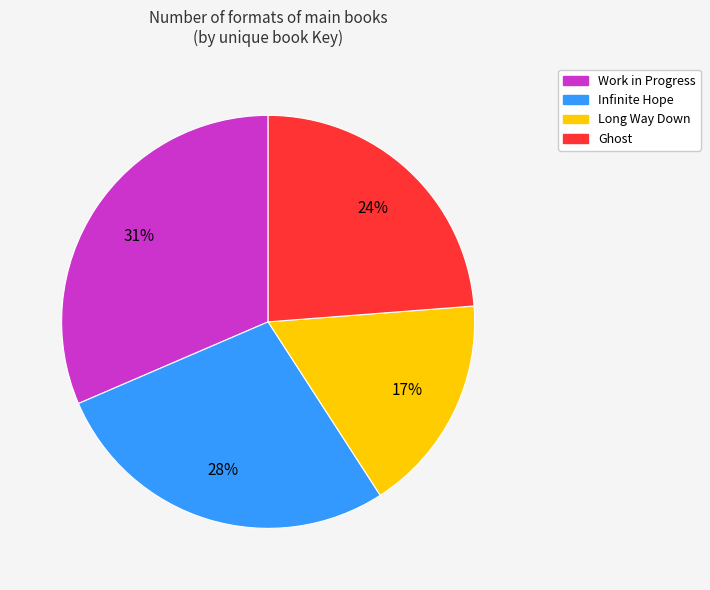

Which category has the smallest portion of the pie?

Long Way Down